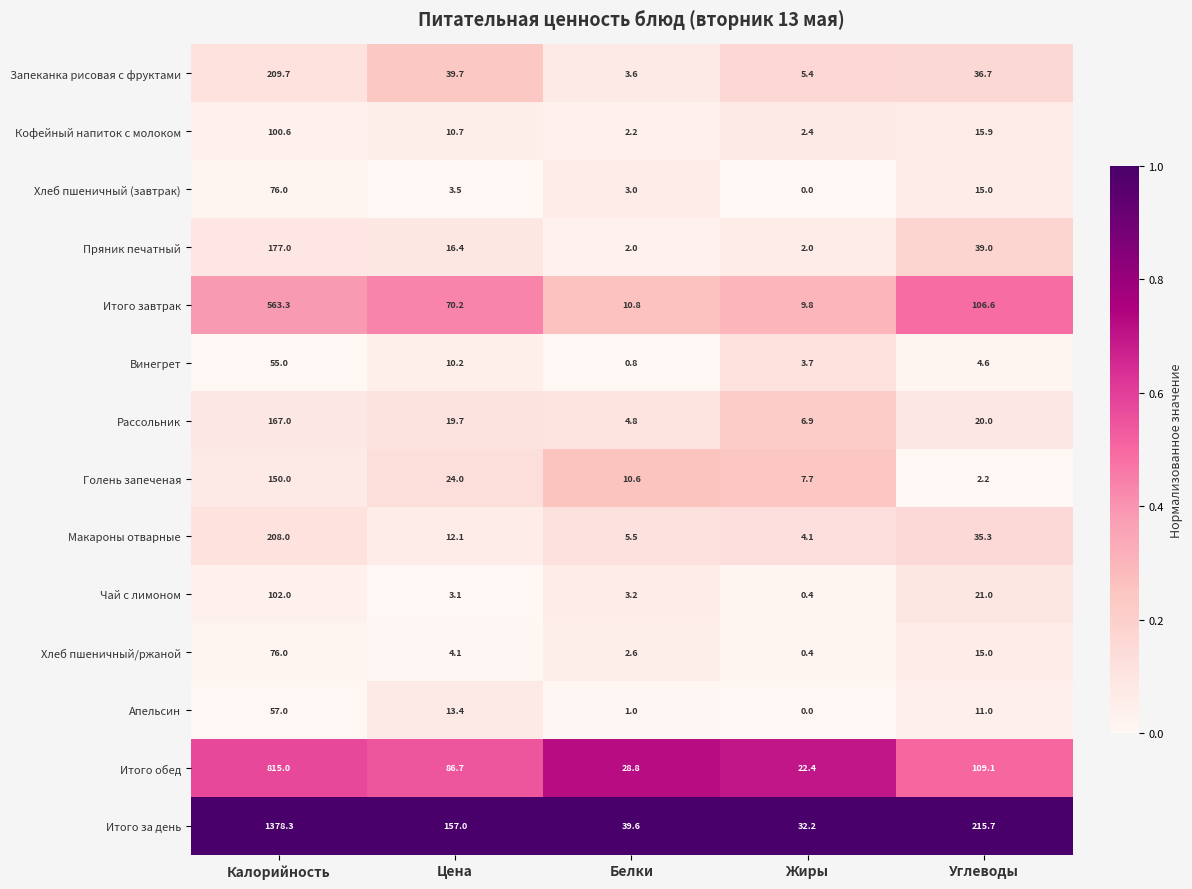

What is the maximum value for Итого обед?

815.0